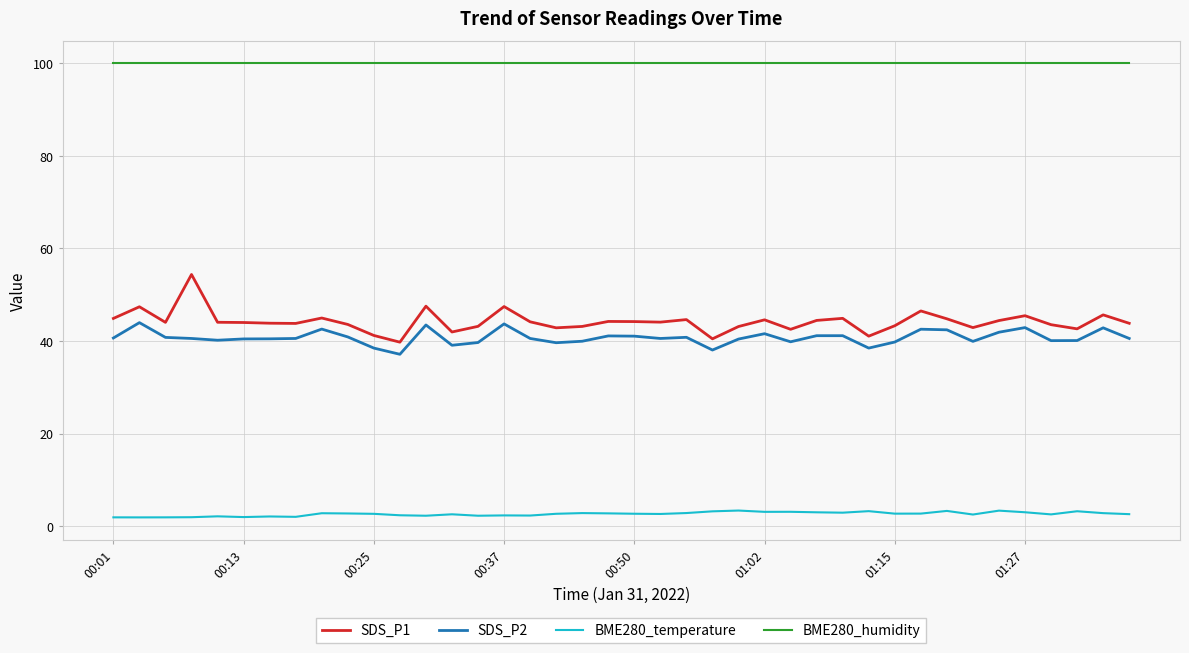

True or false: BME280_humidity and SDS_P2 intersect in this chart.

False